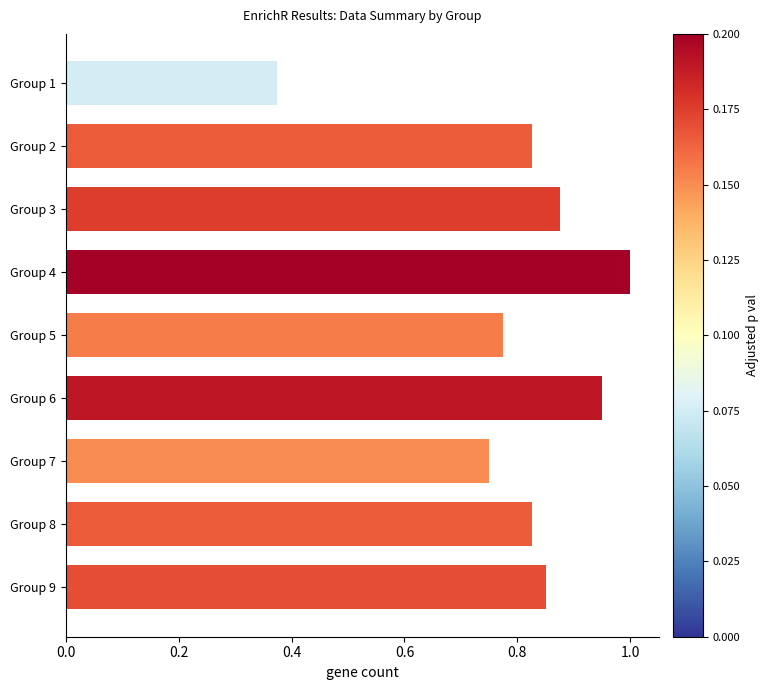

Which label corresponds to the largest value in the chart?

Group 4